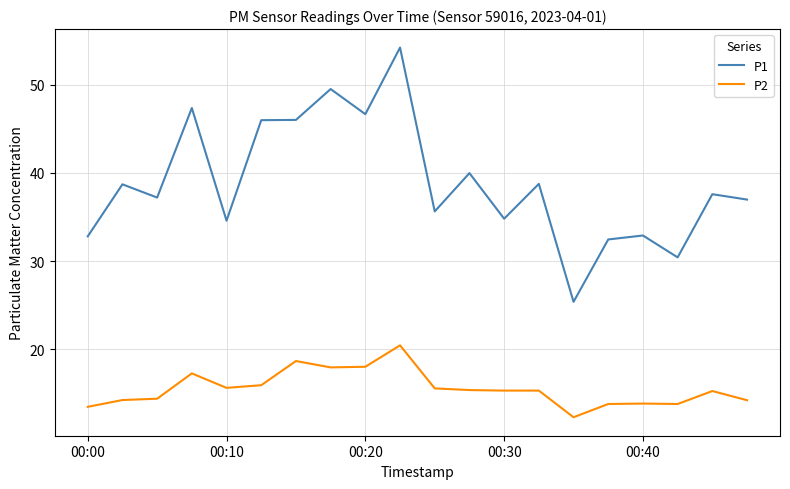

How many series are shown in this chart?

2